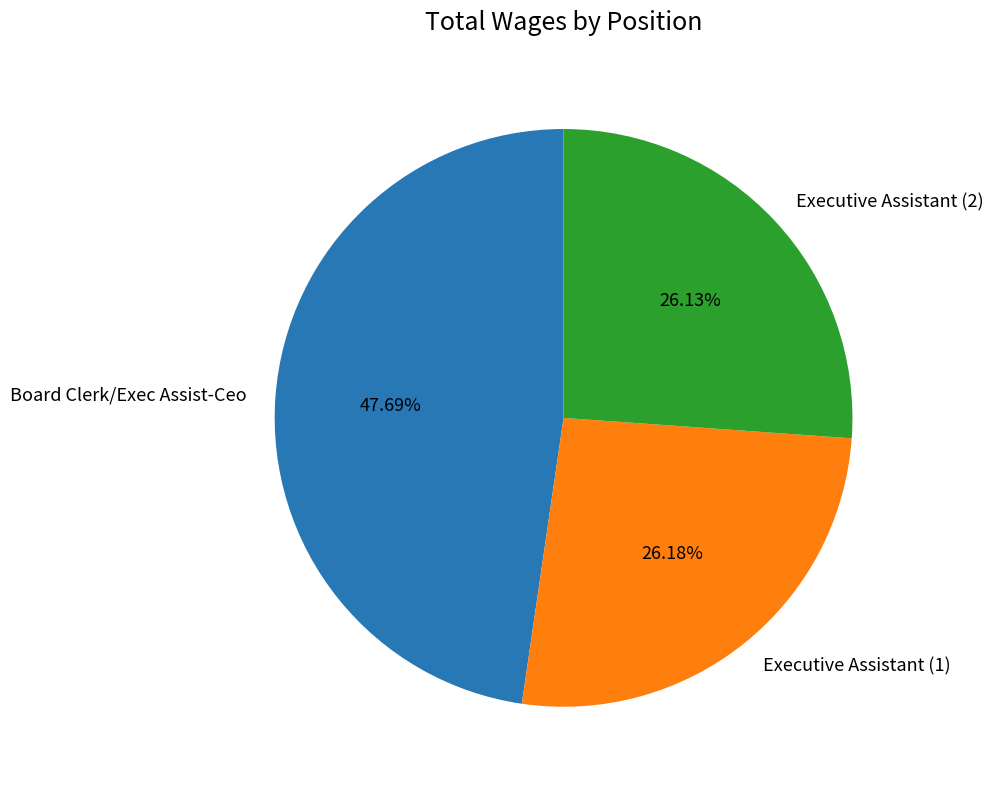

Does Executive Assistant (1) represent more than half of the total?

No